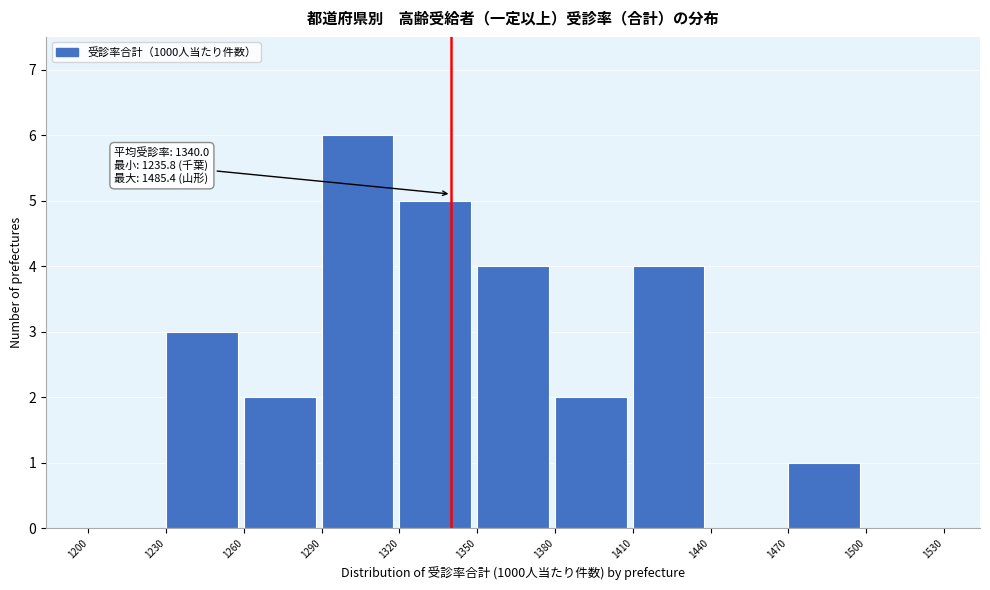

Over which range of the x-axis is the bar tallest?

1290 to 1320